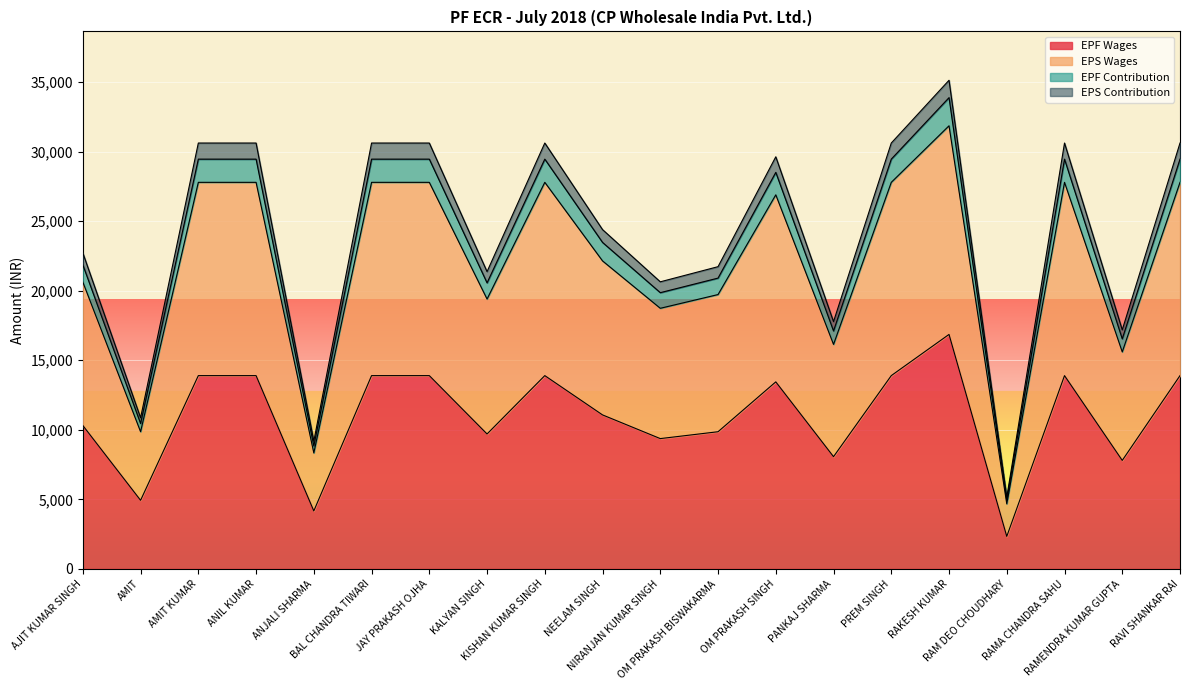

What is the difference between the EPS Wages values at JAY PRAKASH OJHA and PANKAJ SHARMA?

11654